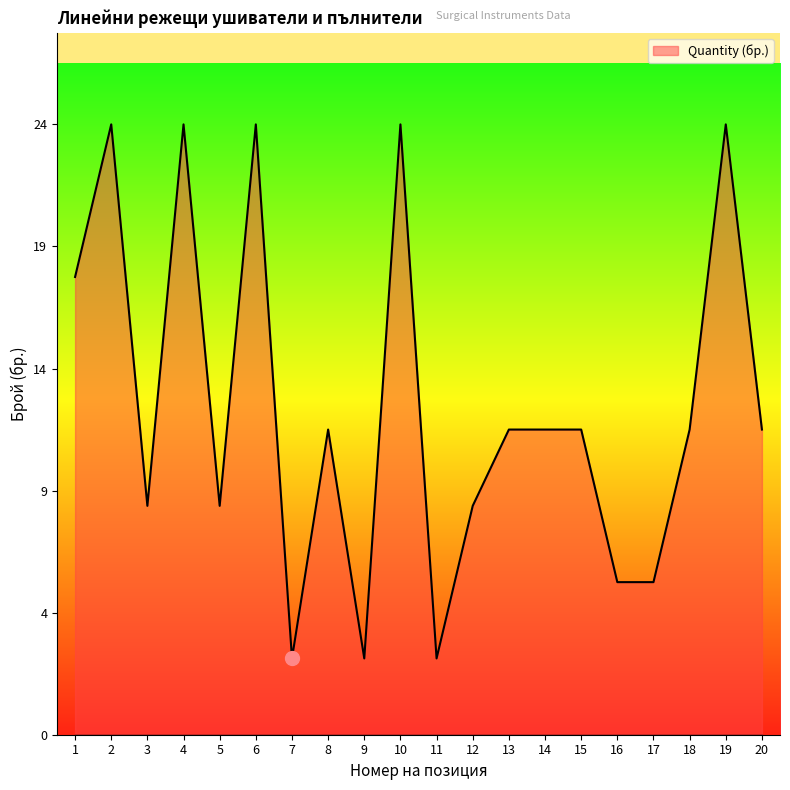

Is this an area chart (filled region under the line)?

Yes